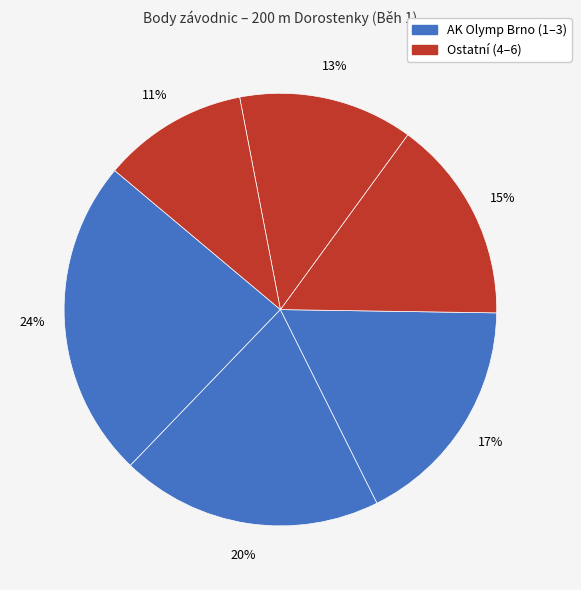

How many segments does this pie chart have?

6